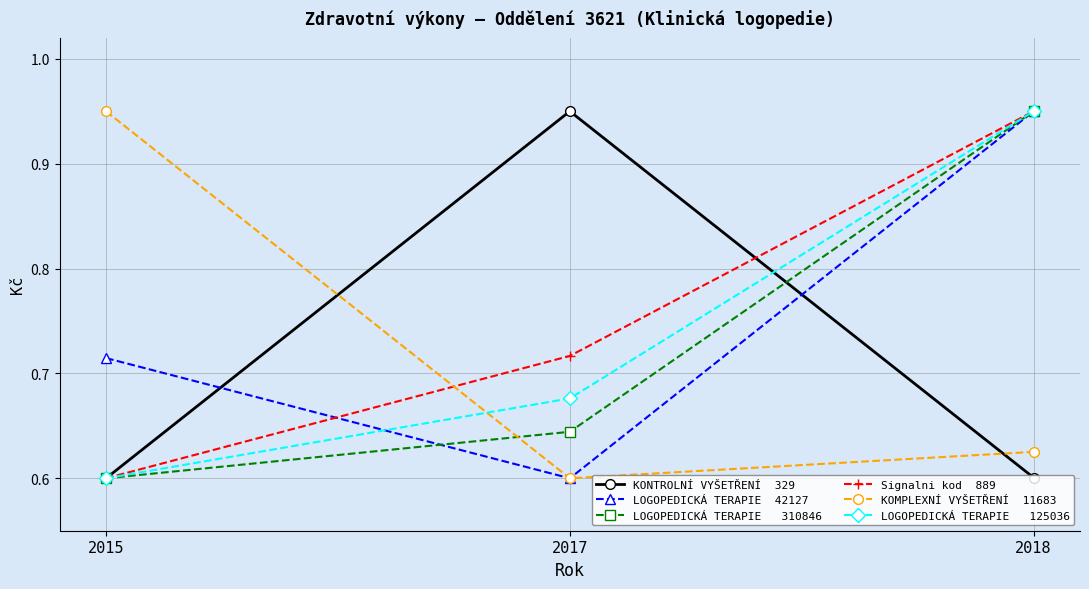

Count the number of data series in this chart.

6